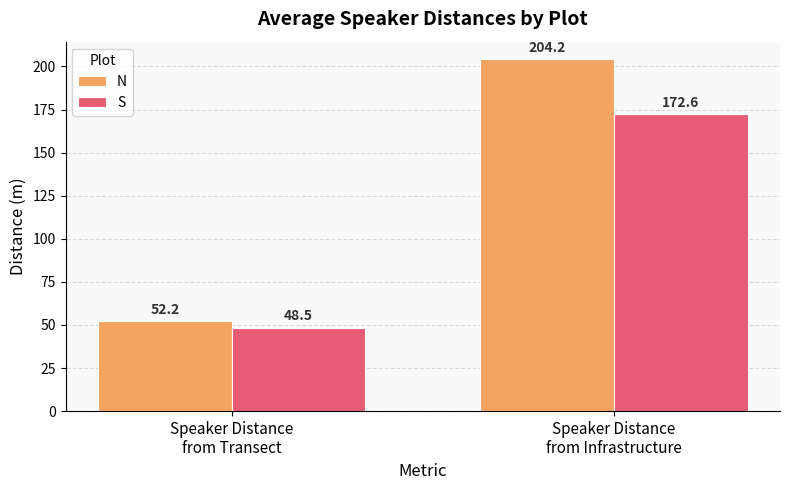

How many distinct data groups are displayed?

2